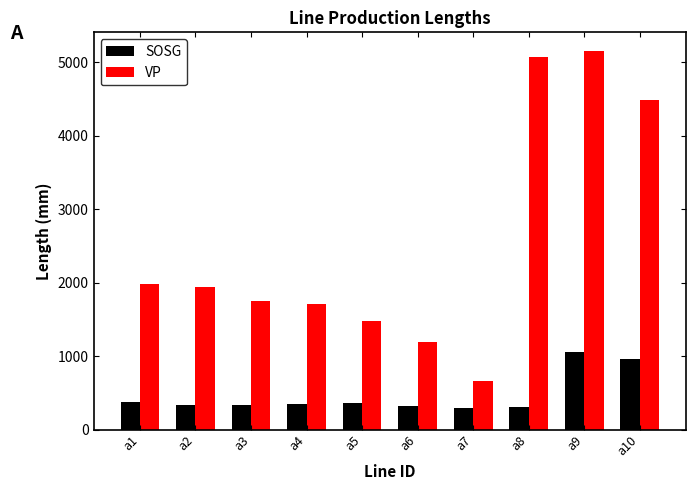

Count the number of categories in the chart.

10